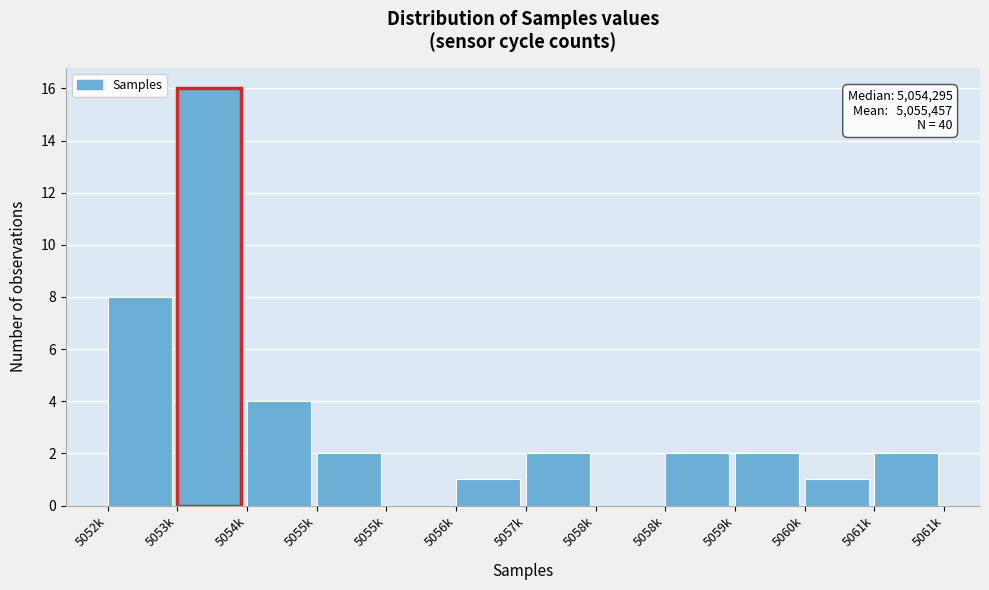

Count the number of categories in the chart.

12